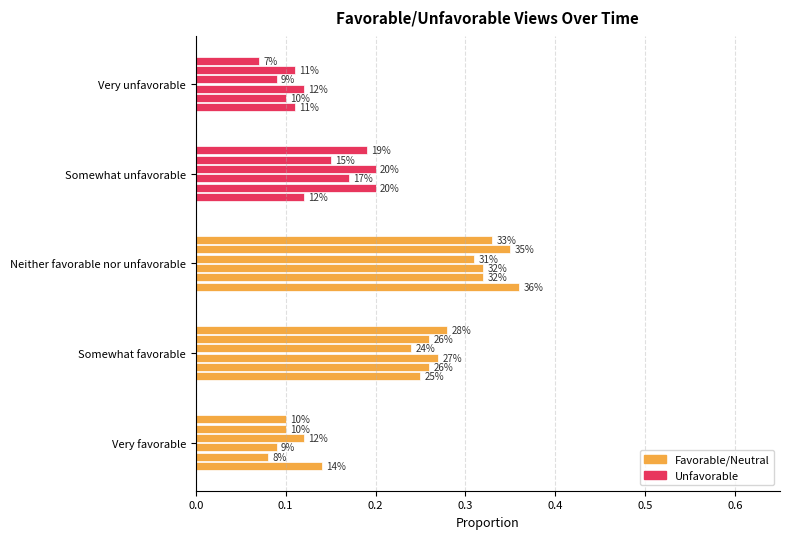

What is the approximate value of Somewhat unfavorable at 0.3?

0.2